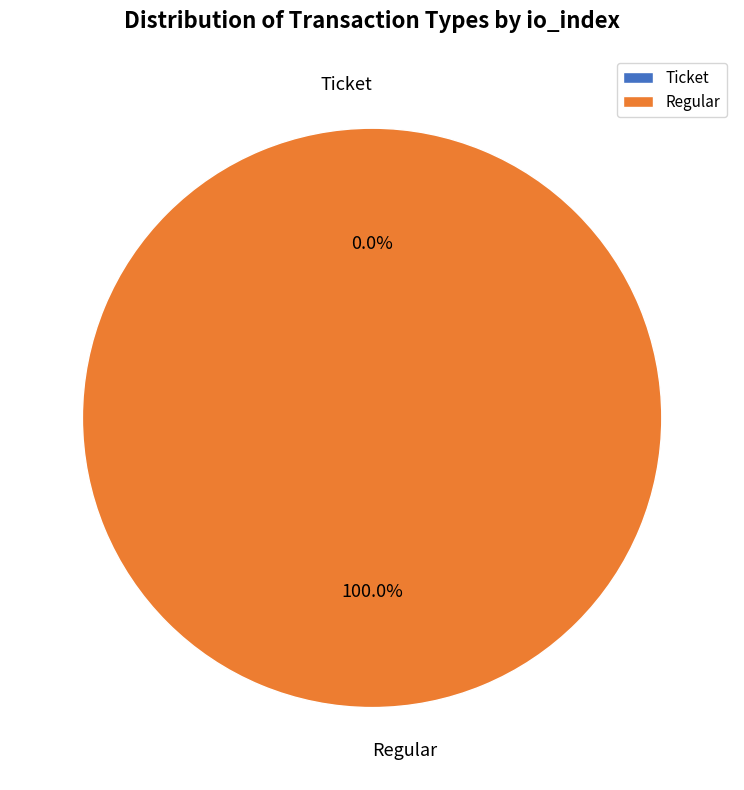

Does Regular represent more than half of the total?

Yes